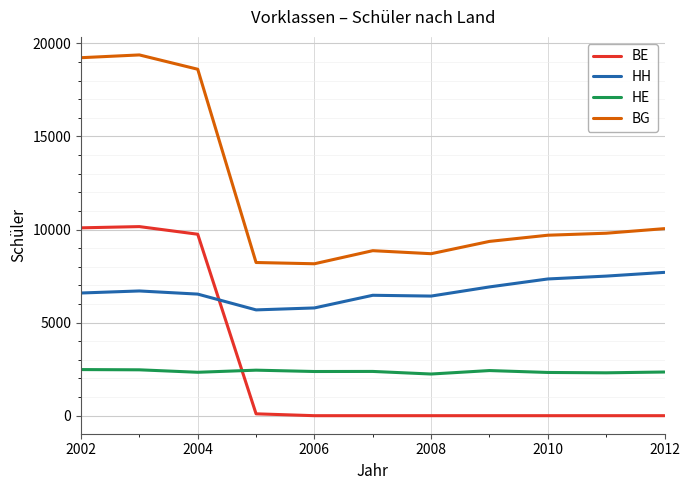

What is the difference between the maximum and minimum values in the HH series?

2016